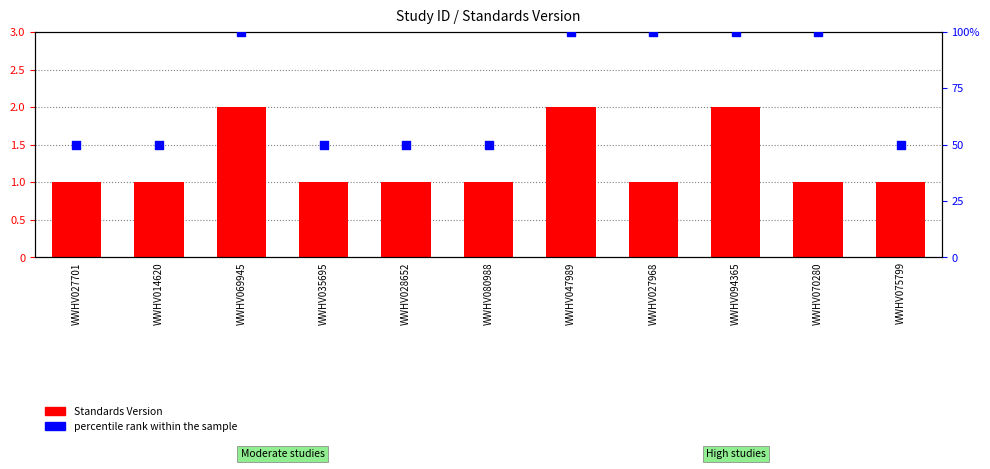

Which series reaches the minimum Y coordinate?

Standards Version